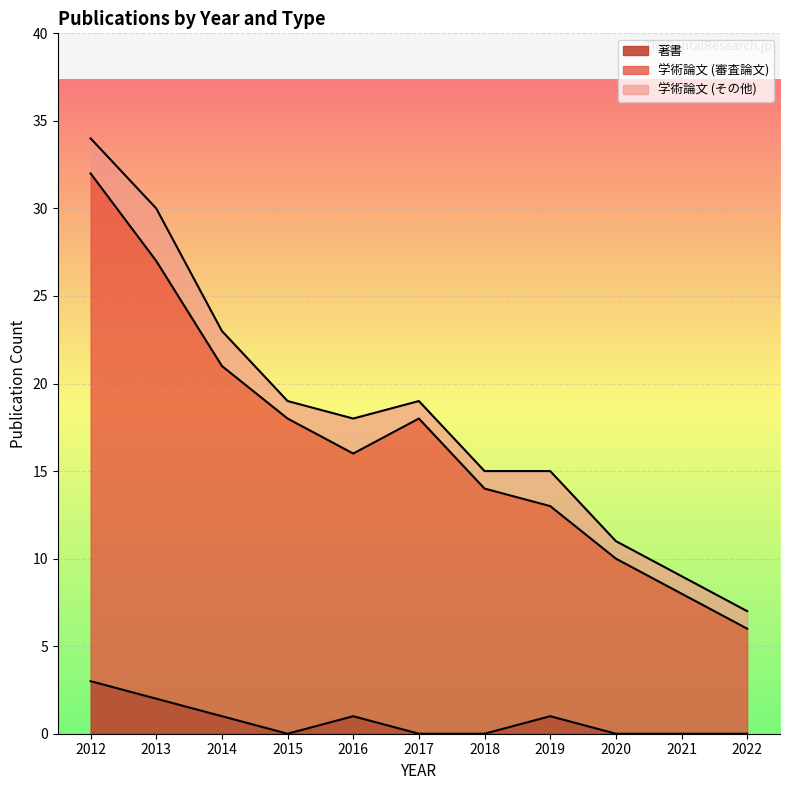

Does the chart display data point markers on the line(s)?

No